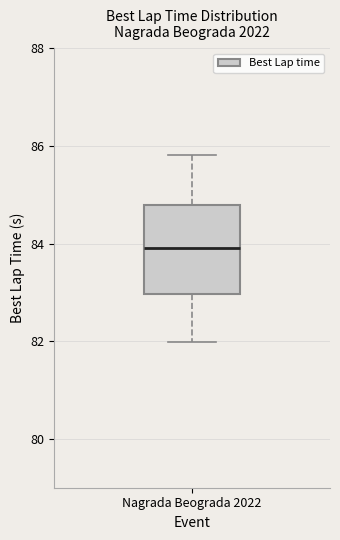

Where is the lower edge of the box for Nagrada Beograda 2022 on the y-axis? The values are not printed on the chart, so give them approximately, as read against the axis.

83.0